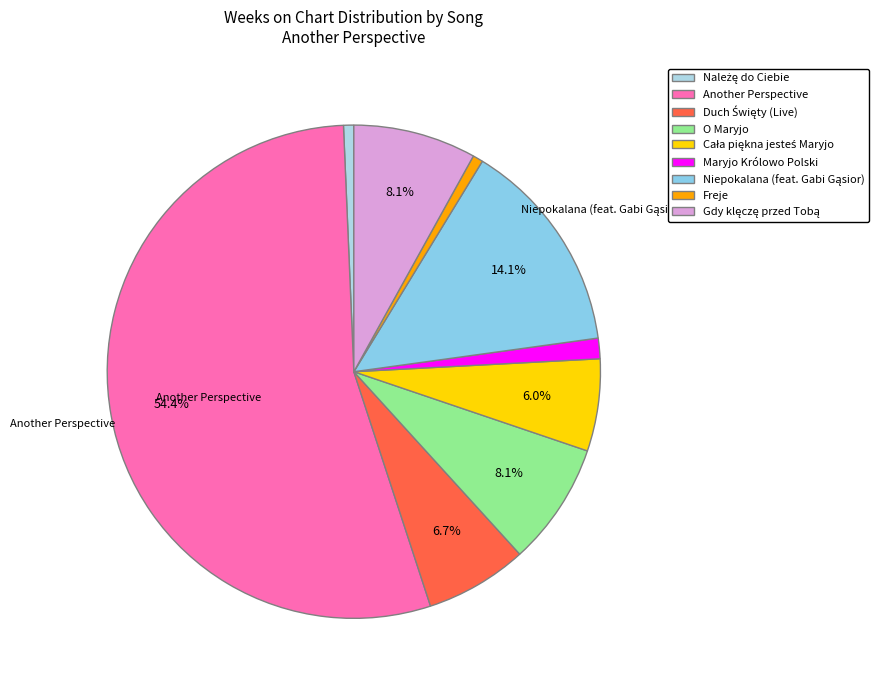

To the nearest percent, what is the difference between the largest and smallest slice percentages?

54%